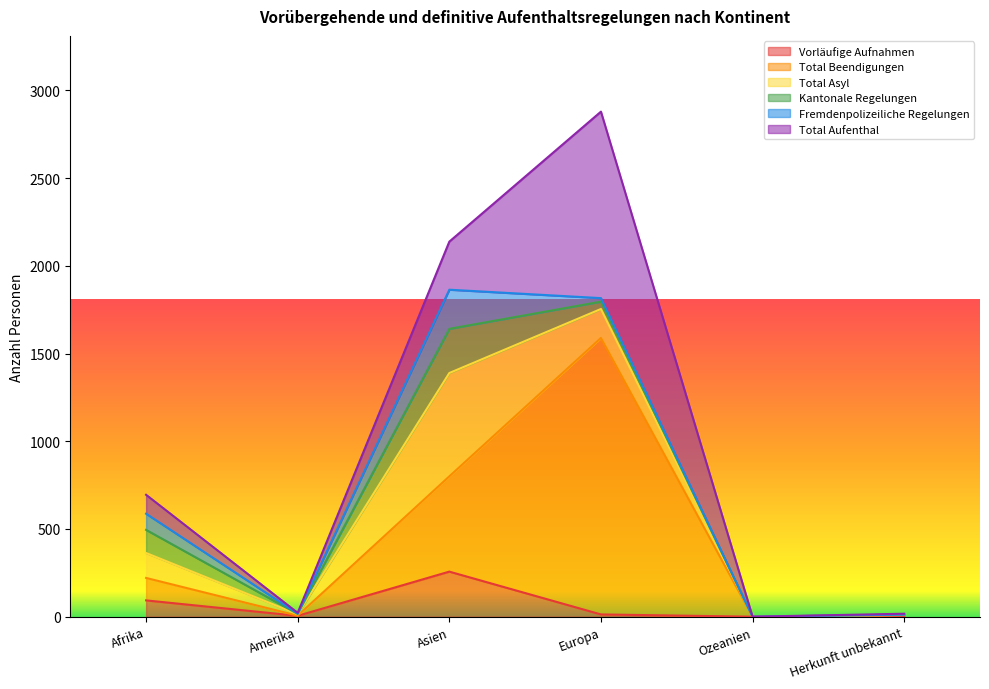

Where is Total Asyl nearest to the value 294?

Europa